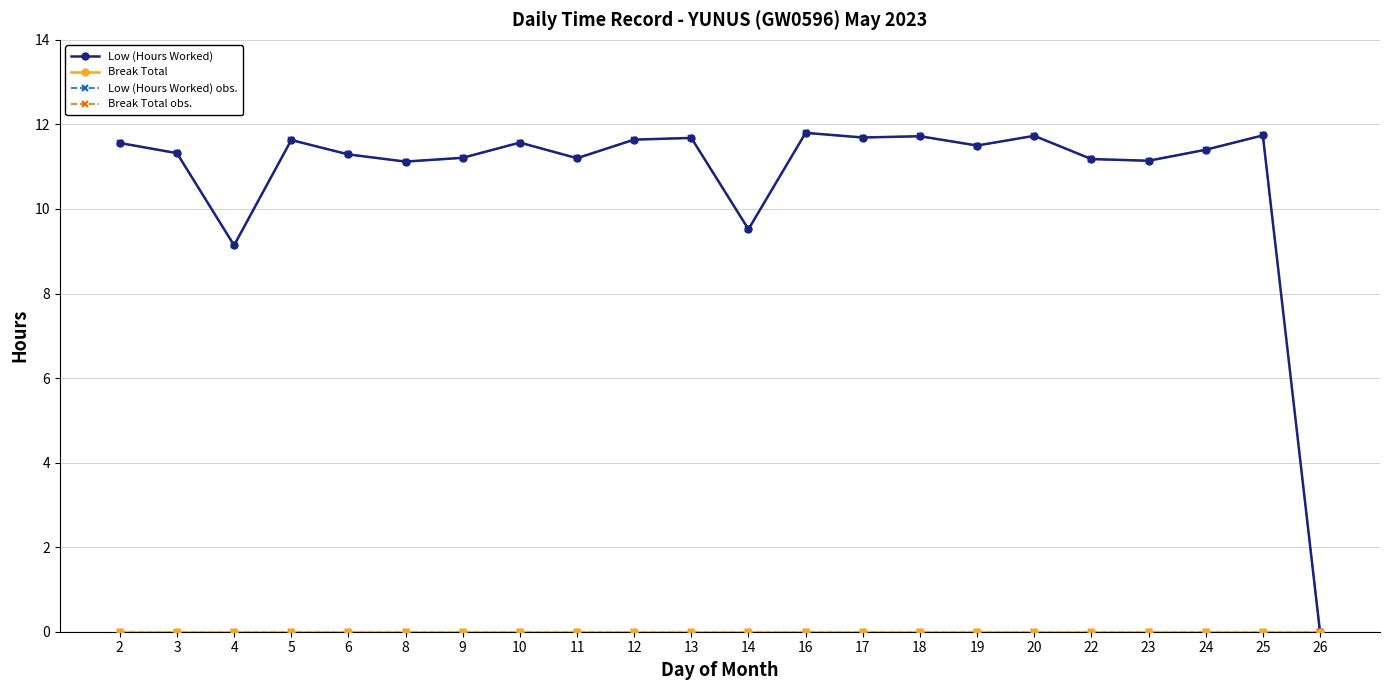

True or false: Break Total and Low (Hours Worked) obs. cross at least once.

False